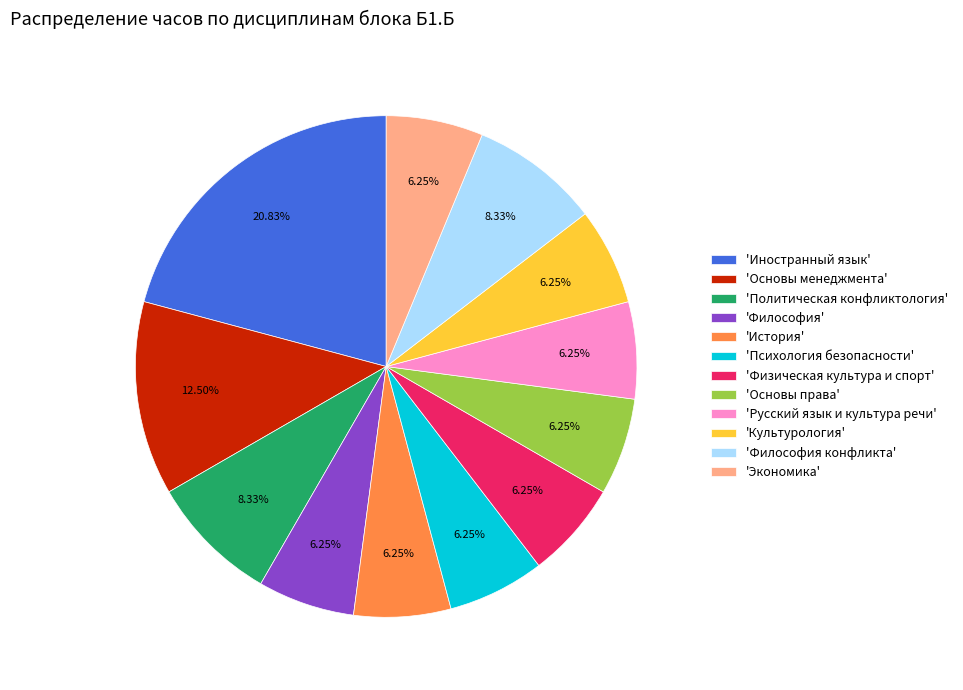

Does any single category account for the majority?

No